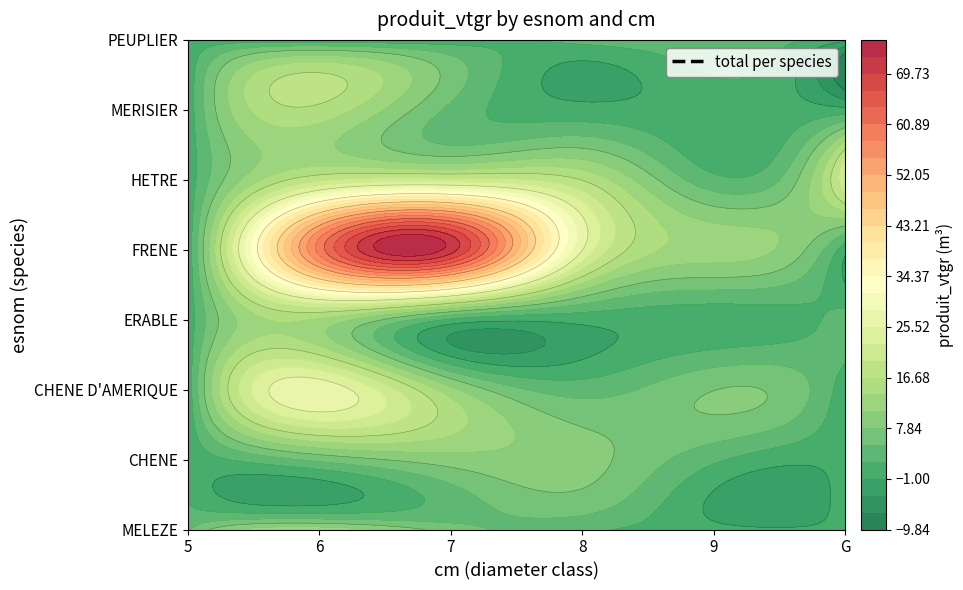

Which label corresponds to the smallest value in the chart?

9